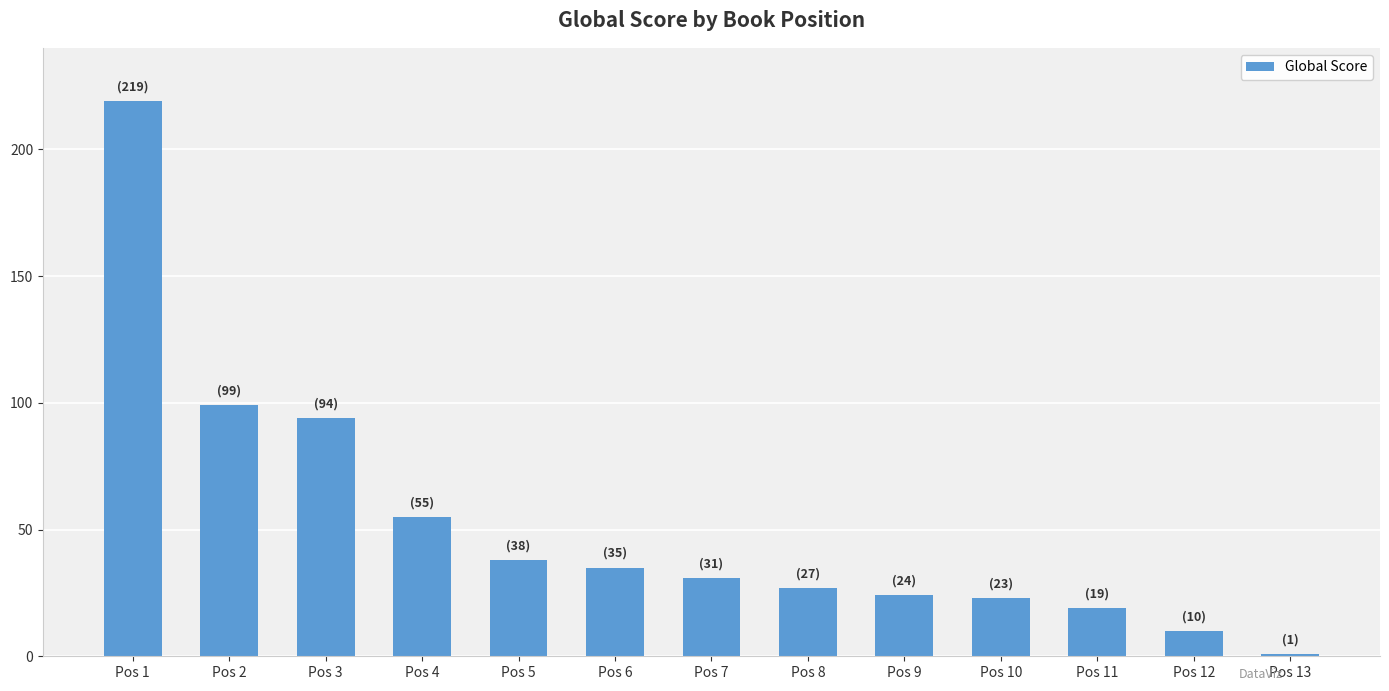

Count the number of categories in the chart.

13